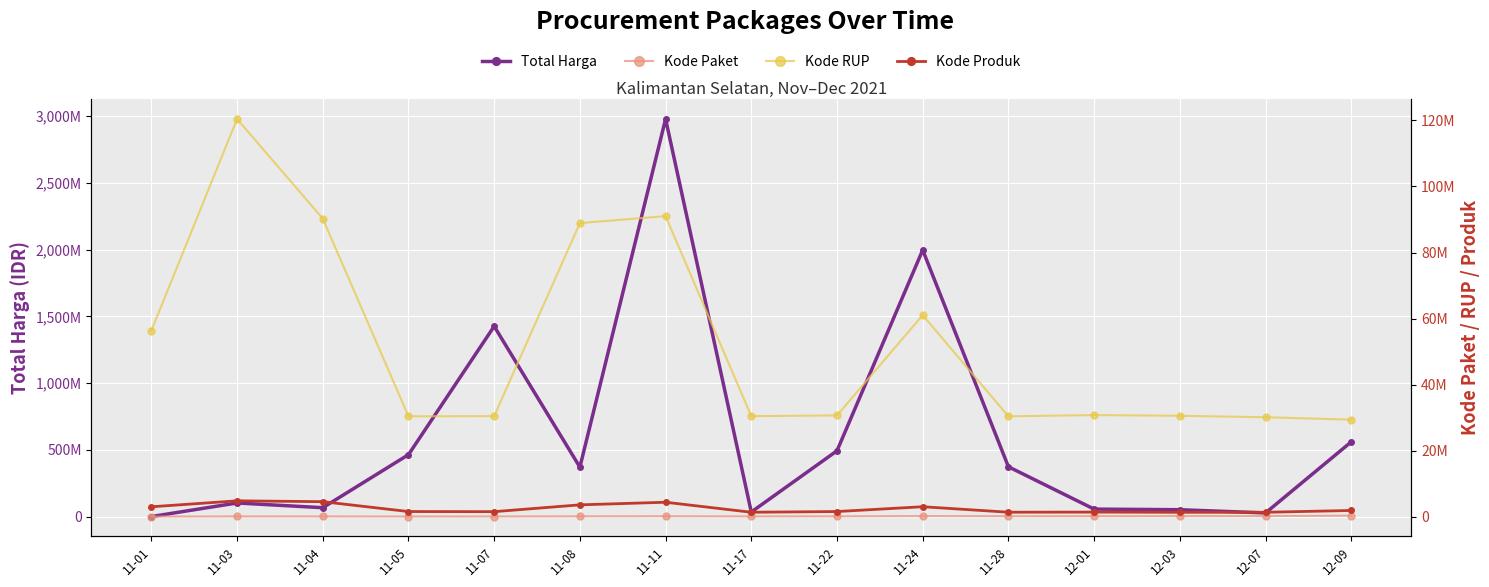

What is the difference between the Kode Paket values at 11-28 and 12-09?

186592